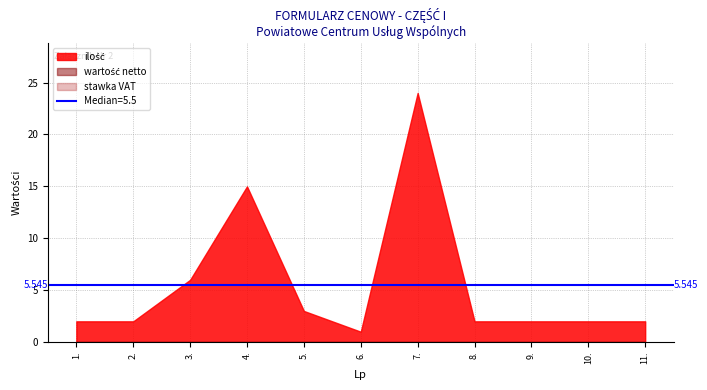

What is the total value across all series at 9.?

2